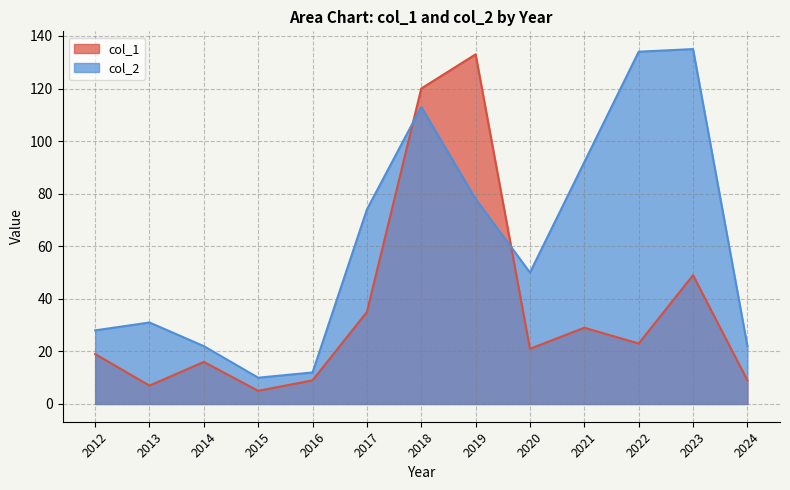

What is the difference between the second highest and minimum values in the col_2 series?

124